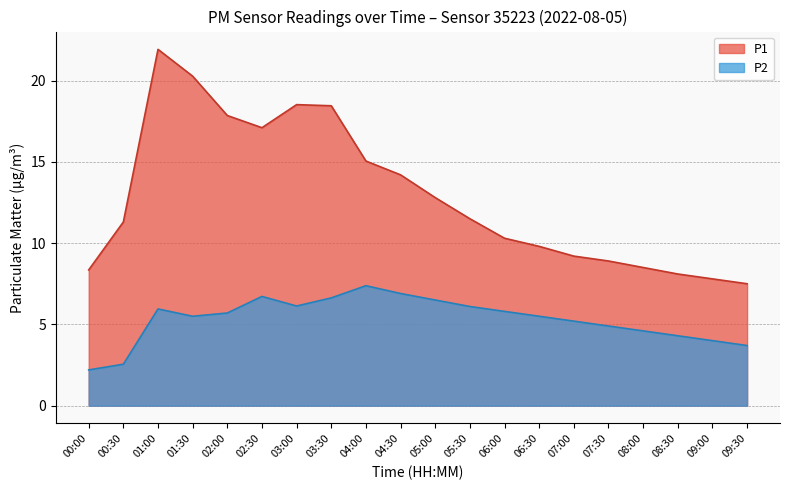

What is the approximate value of P1 at 07:30?

8.9